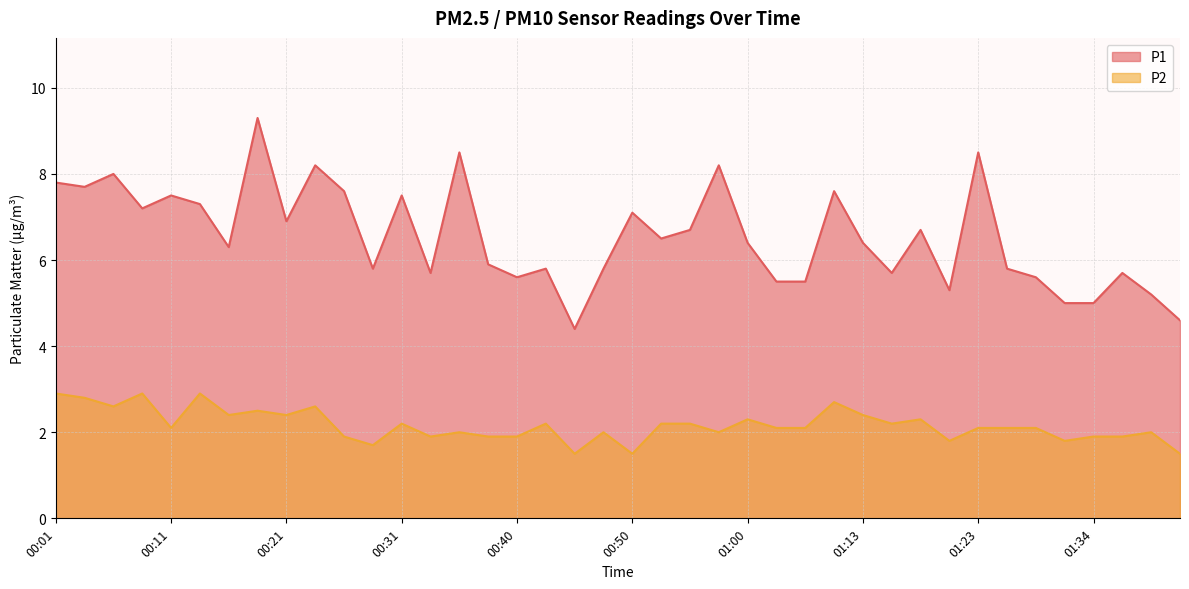

True or false: P2 and P1 intersect in this chart.

False